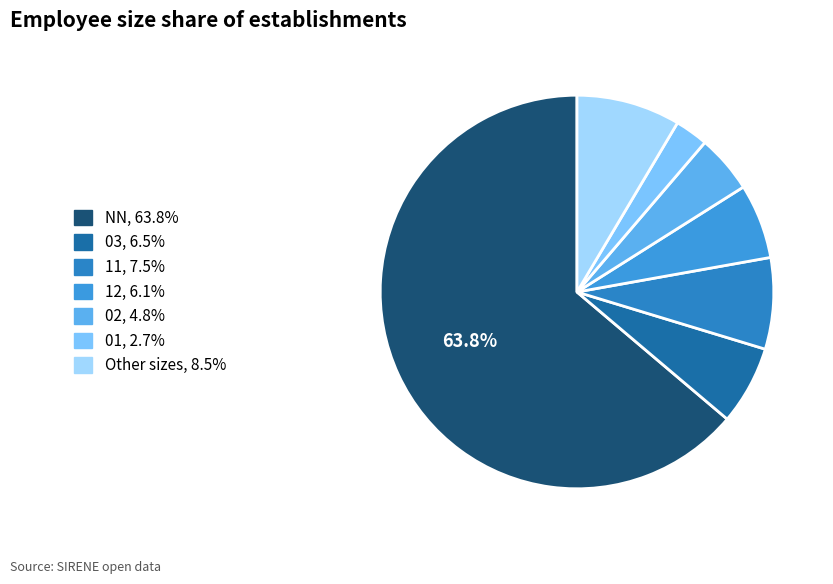

What is the majority slice?

NN